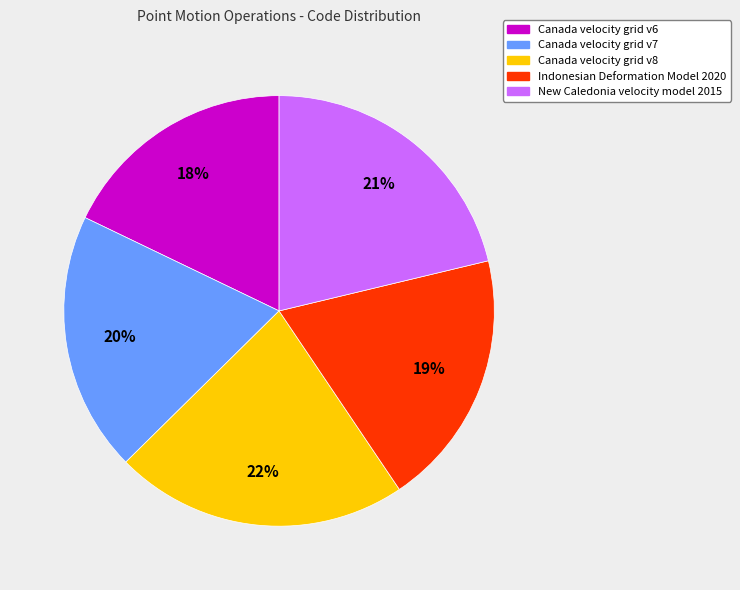

Which has a higher value, Canada velocity grid v8 or Canada velocity grid v7?

Canada velocity grid v8